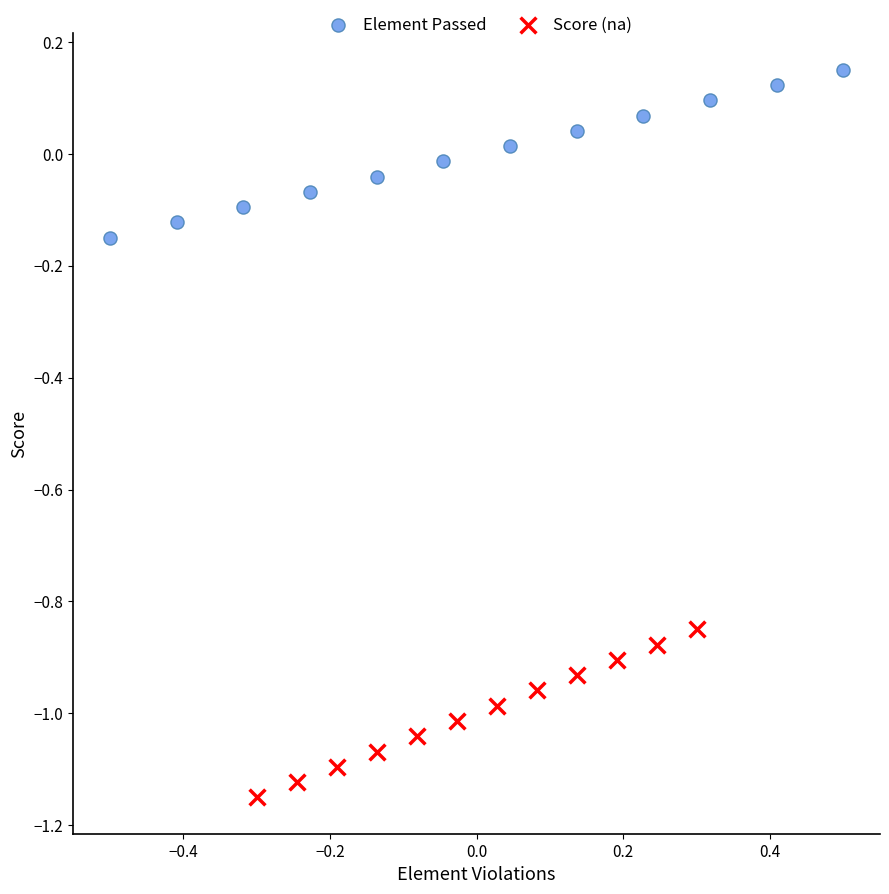

Which series contains the lowest Y value?

Score (na)